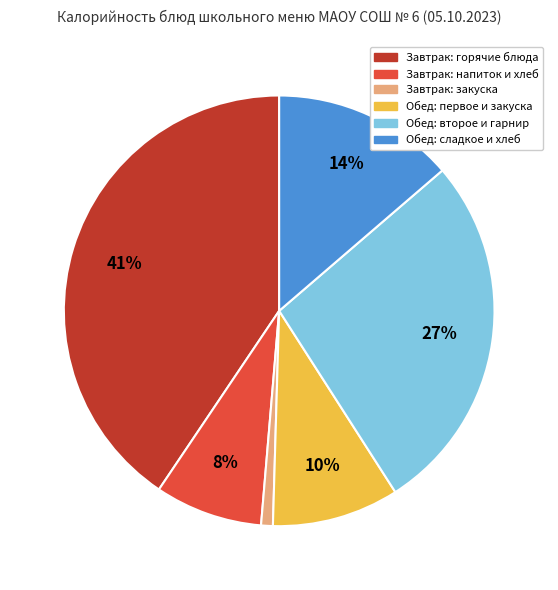

Count the number of slices in the pie.

6